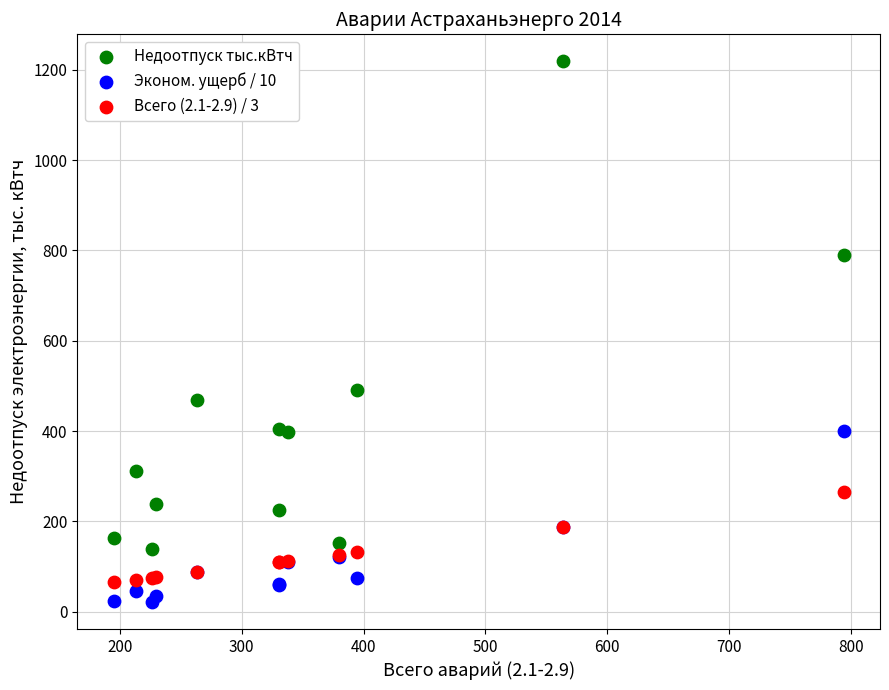

Which series contains the highest Y value?

Недоотпуск тыс.кВтч